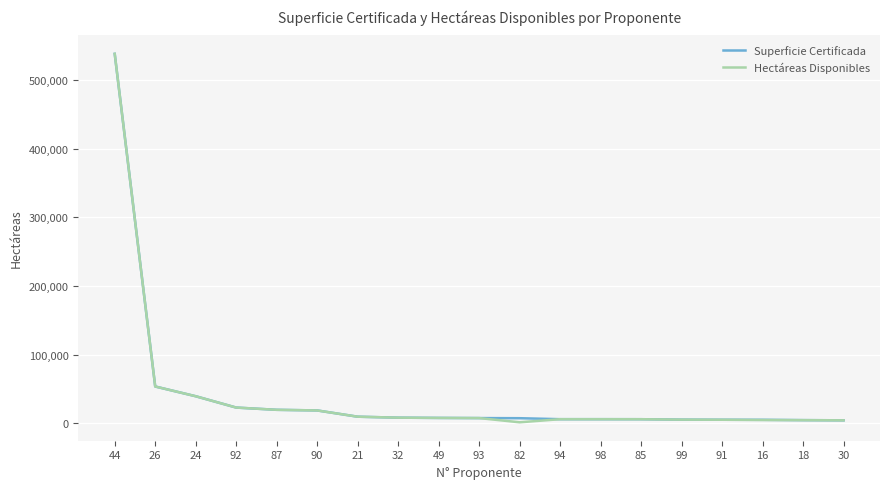

The value of Hectáreas Disponibles at 87 is 19555.0. True or false?

True